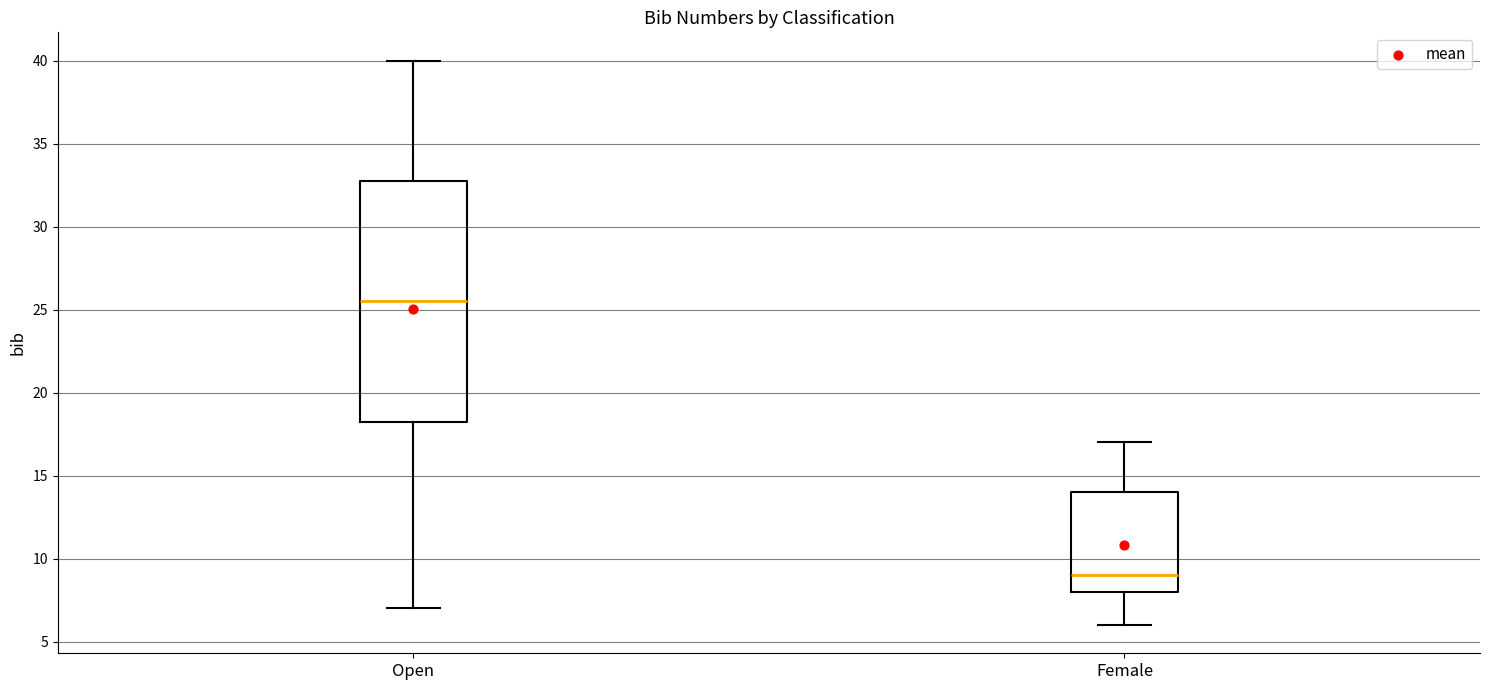

Which box is the tallest, from its lower edge to its upper edge?

Open